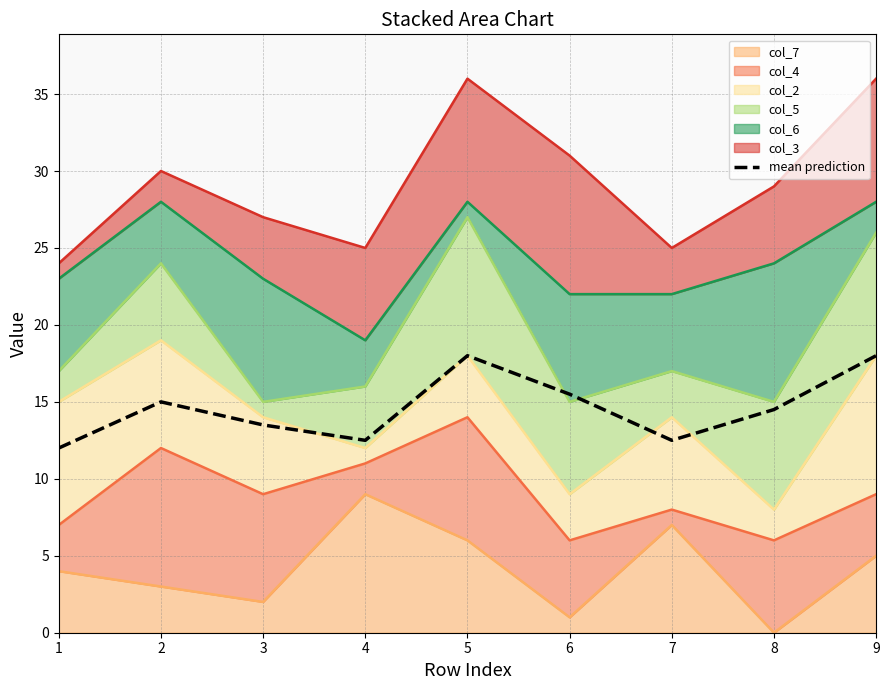

The chart shows a value of 10.3 at 9. True or false?

False